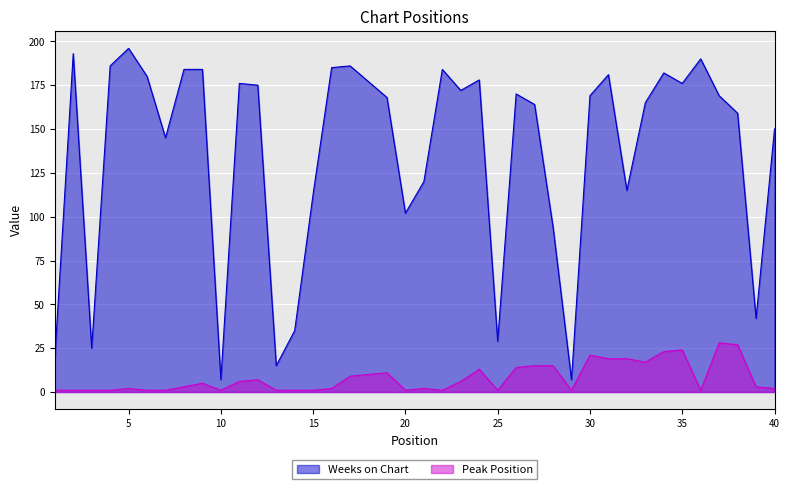

True or false: Weeks on Chart and Peak Position intersect in this chart.

False